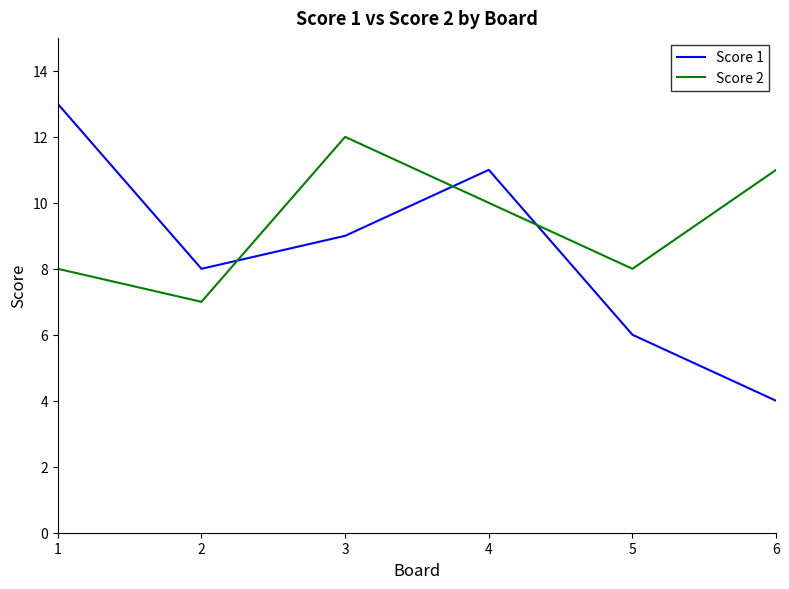

At 5, list the series in order from smallest to largest.

Score 1, Score 2